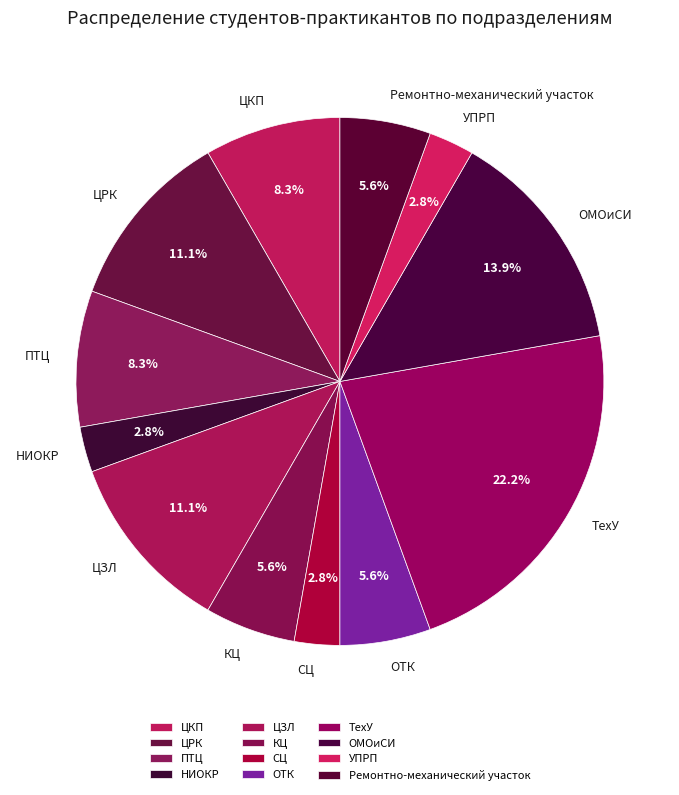

Which category has the biggest portion of the pie?

ТехУ